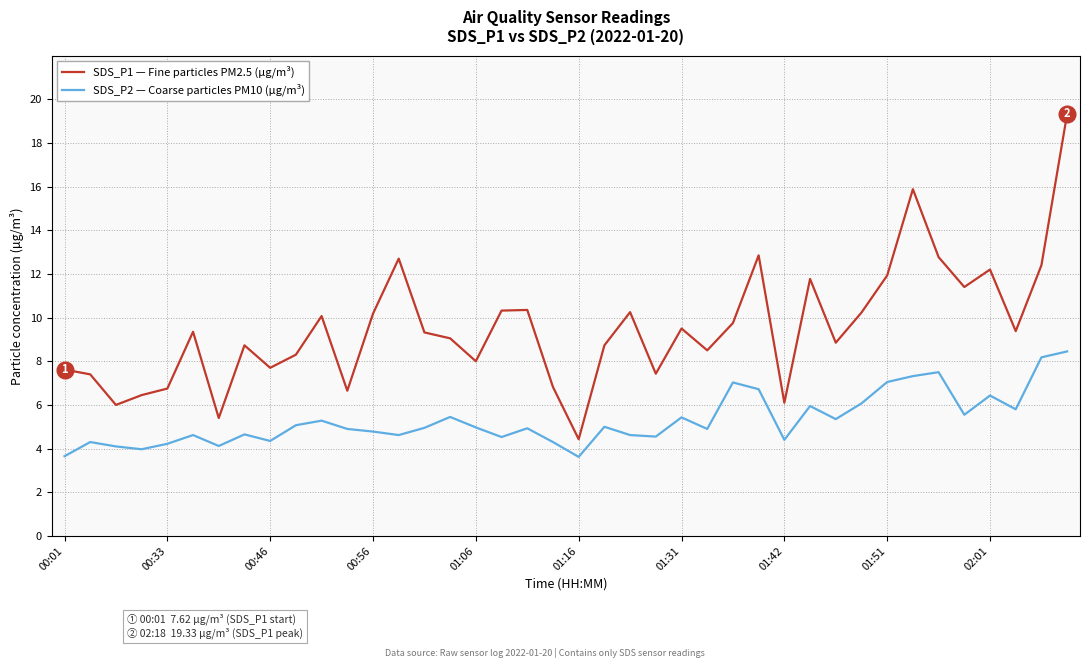

Which series has the largest total across all categories?

SDS_P1 — Fine particles PM2.5 (µg/m³)